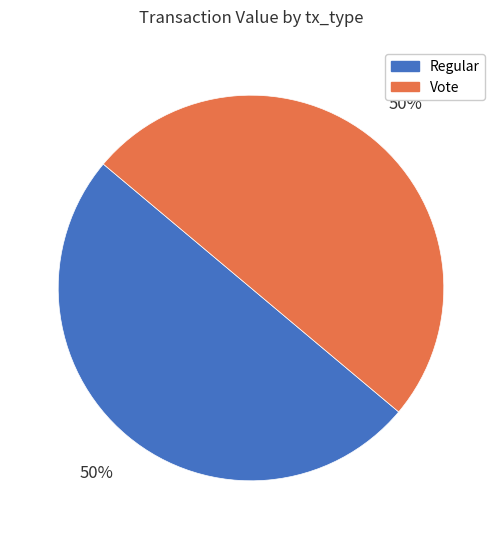

To the nearest percent, what is the combined percentage of Regular and Vote?

100%